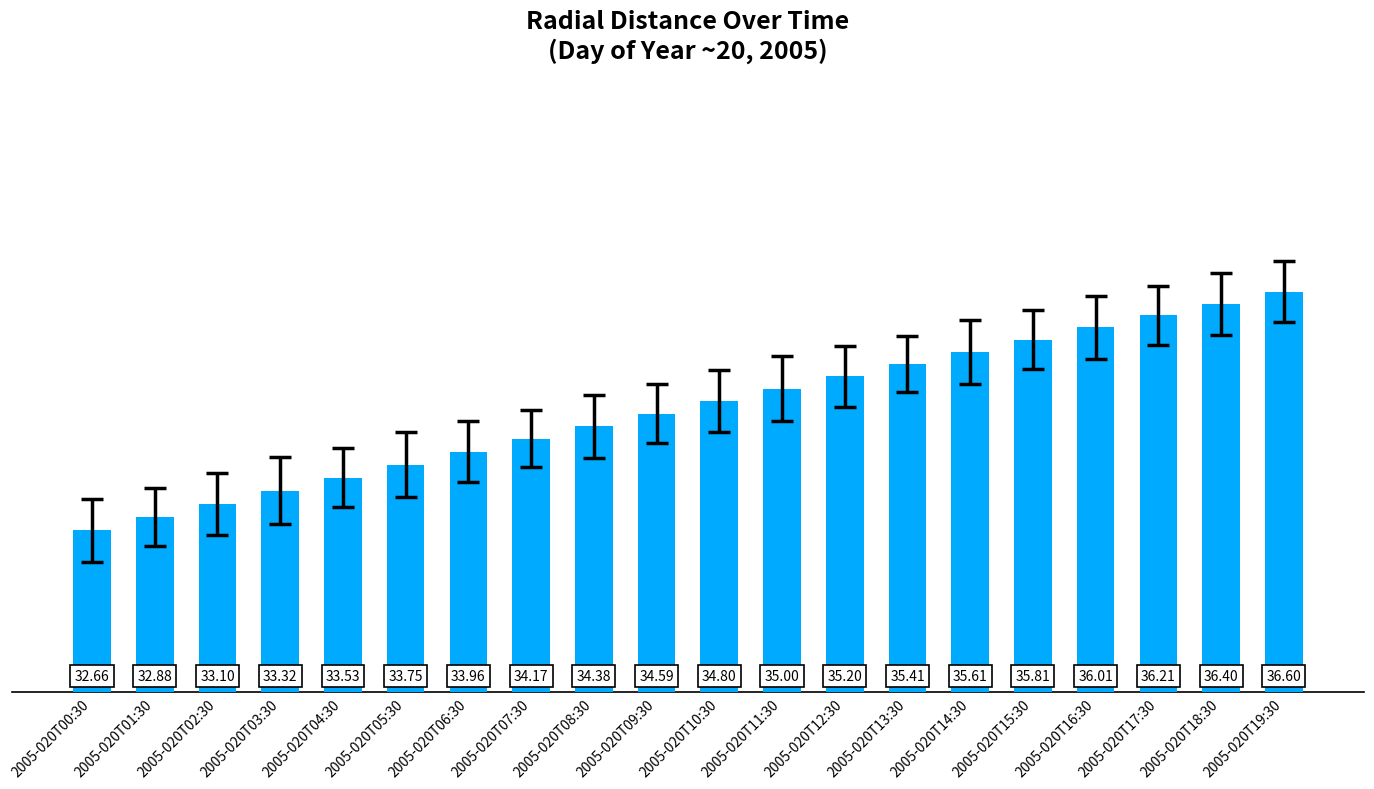

Is it true that the value at 2005-020T02:30 is 33.1?

True